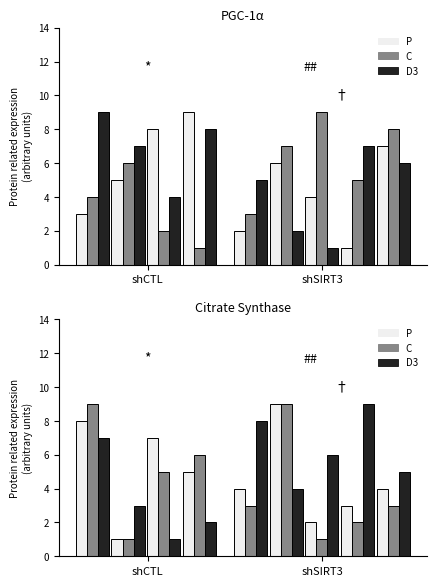

How many groups of bars are there?

9